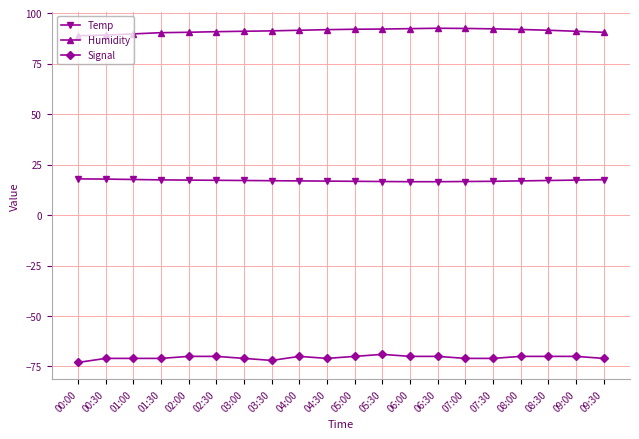

At 06:30, list the series in order from smallest to largest.

Signal, Temp, Humidity